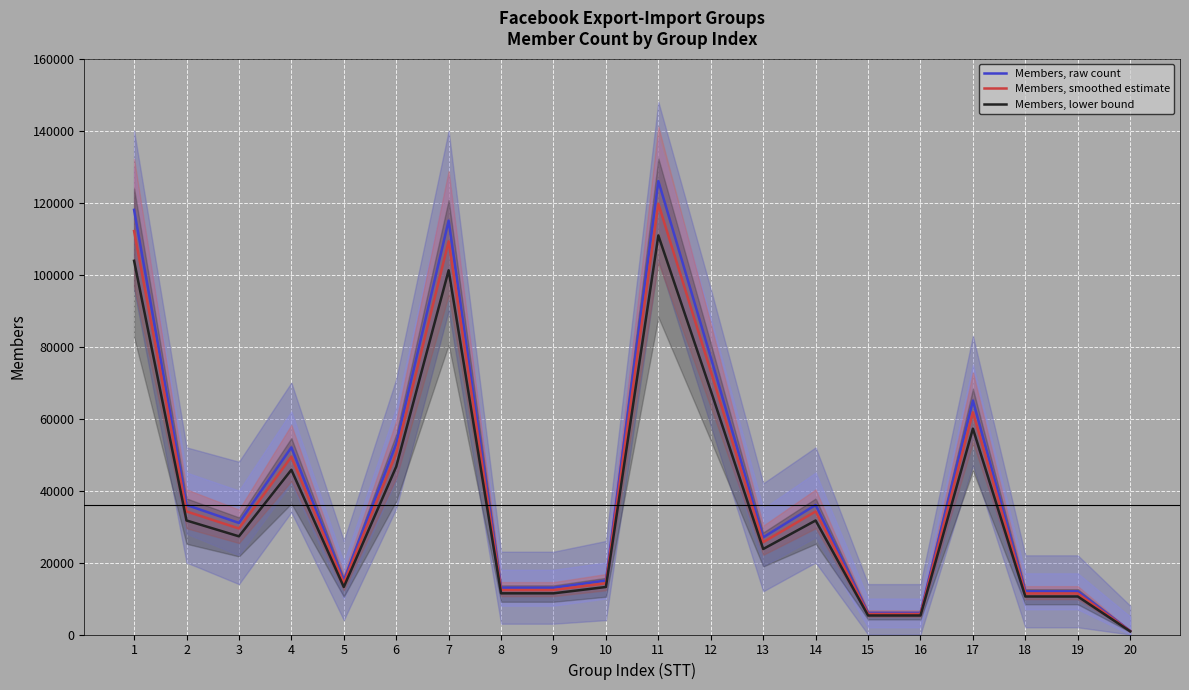

At which label does Members, lower bound first exceed 27280?

1